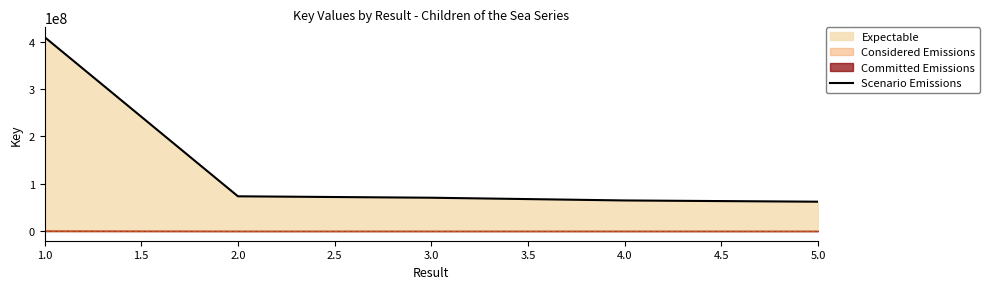

What is the highest value of the Scenario Emissions series?

410096622